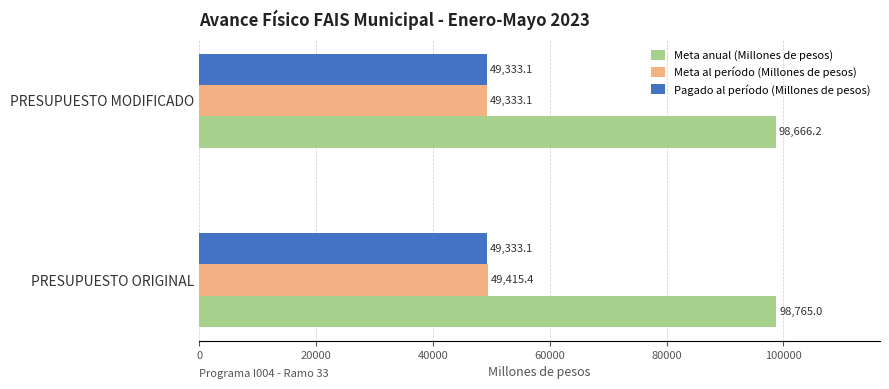

What is the difference between the maximum and minimum values in the Meta anual (Millones de pesos) series?

98.8